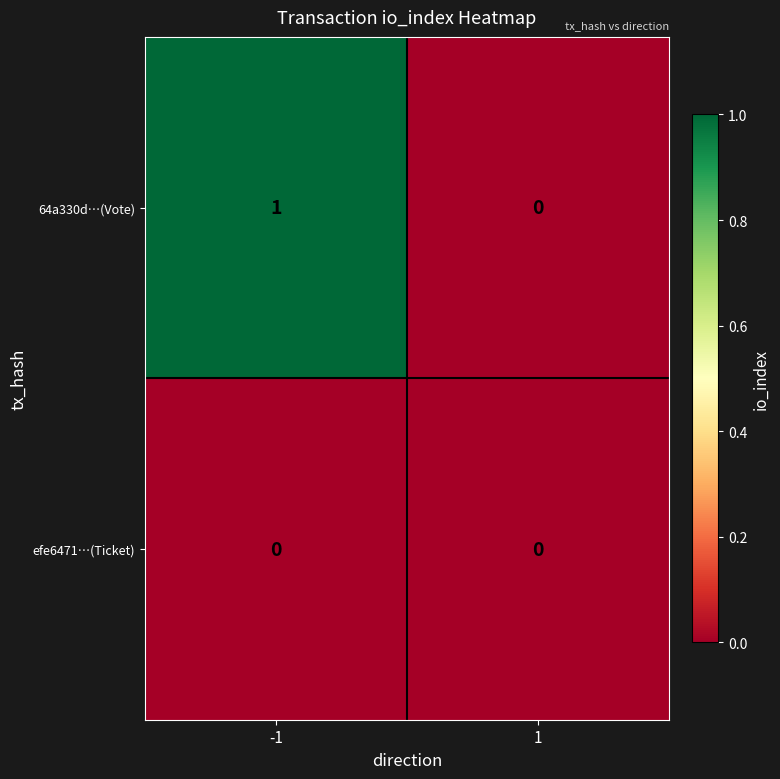

Is it true that 64a330d…(Vote) equals 0 at 1?

True